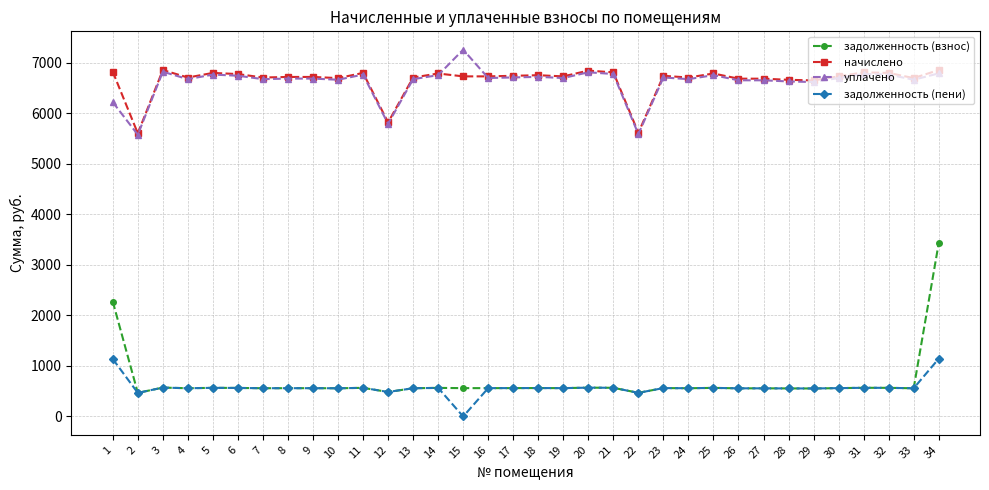

True or false: начислено has a value of 6798.6 at 32.

True